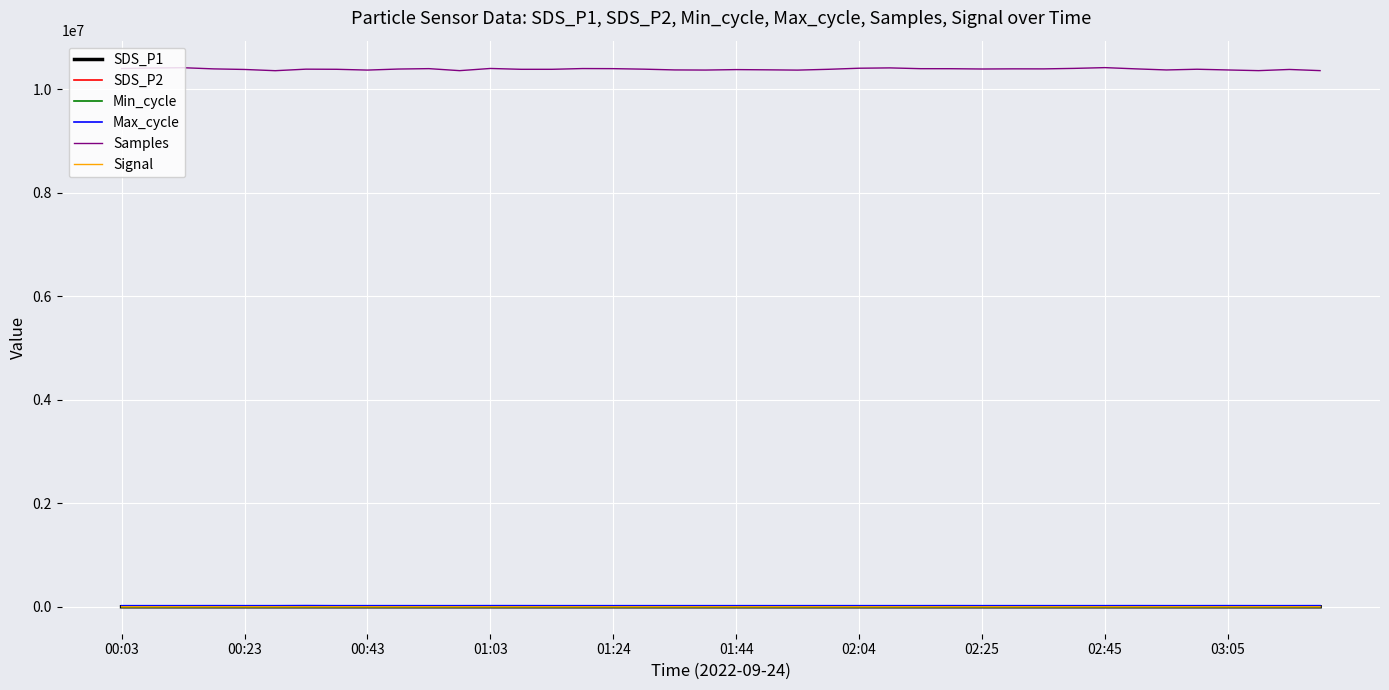

How many series are shown in this chart?

6